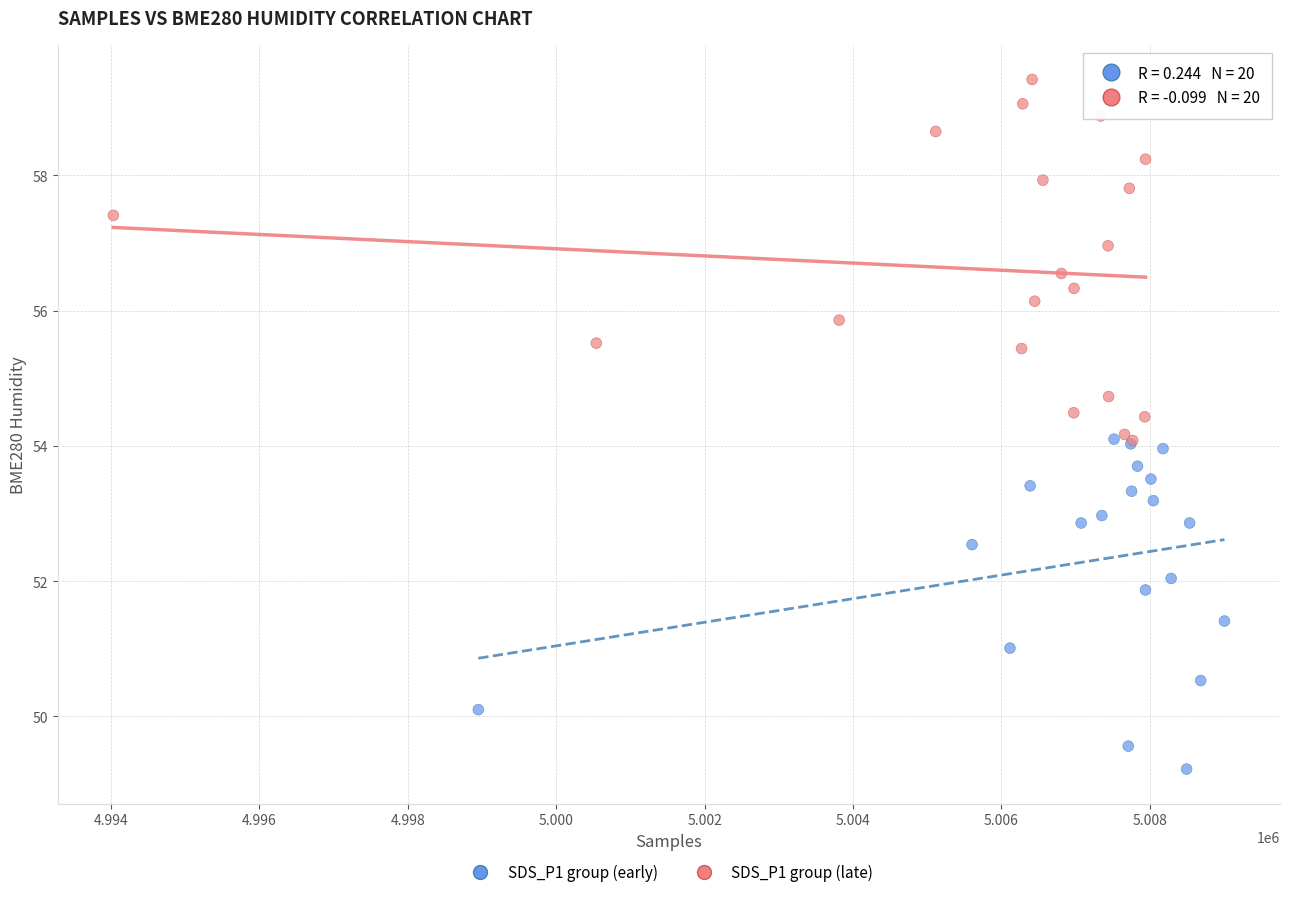

Which series has the largest Y range (max minus min)?

SDS_P1 group (late)